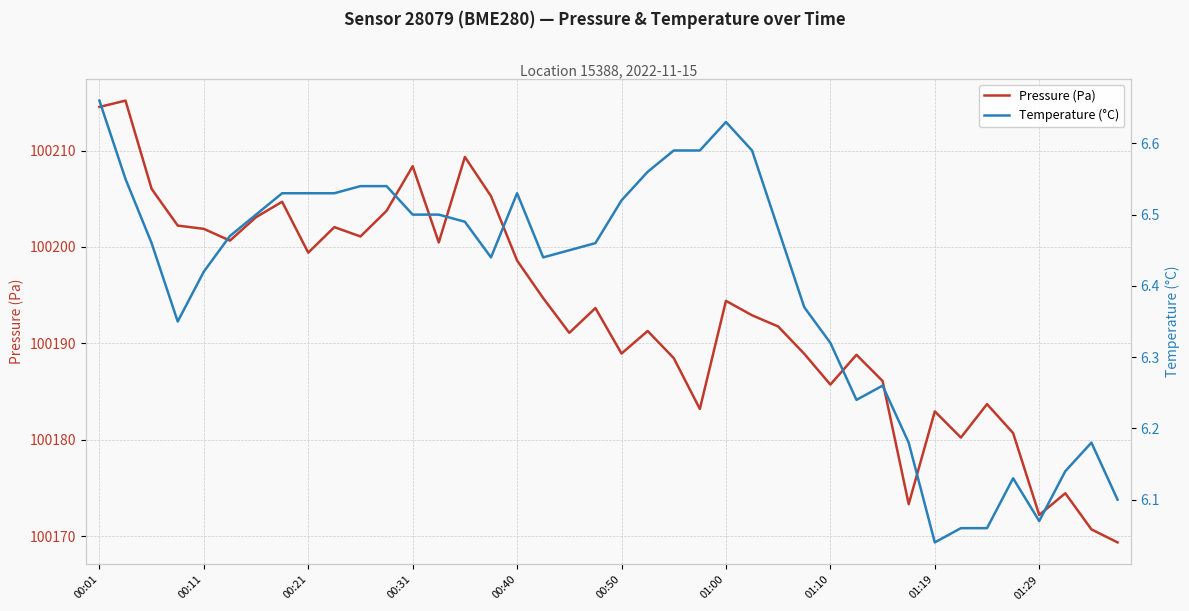

Where does the Pressure (Pa) series first go above 100193?

00:01